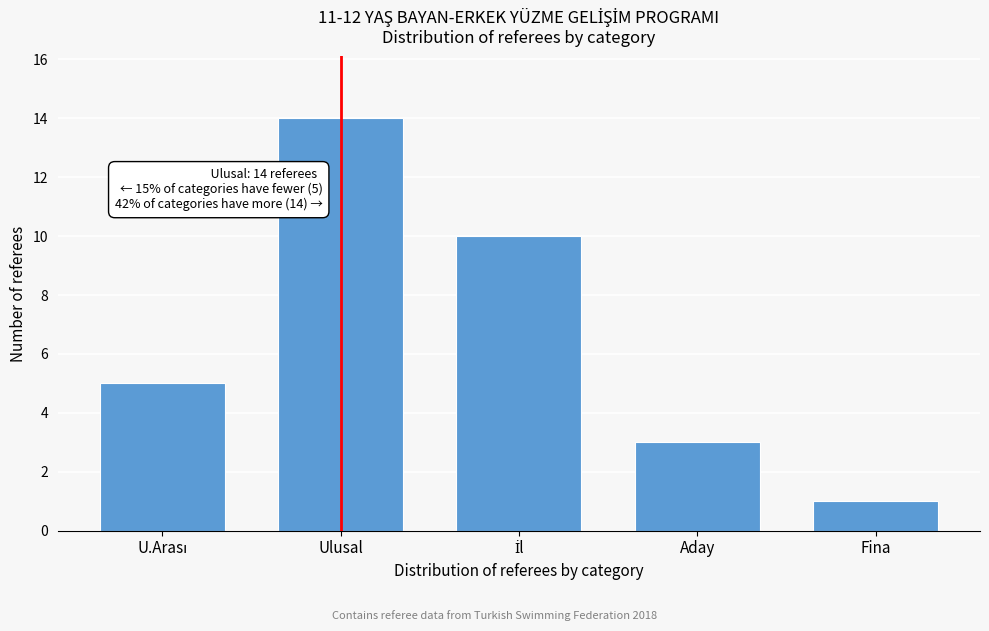

Reading left to right, what are all the values shown in this chart?

5	14	10	3	1